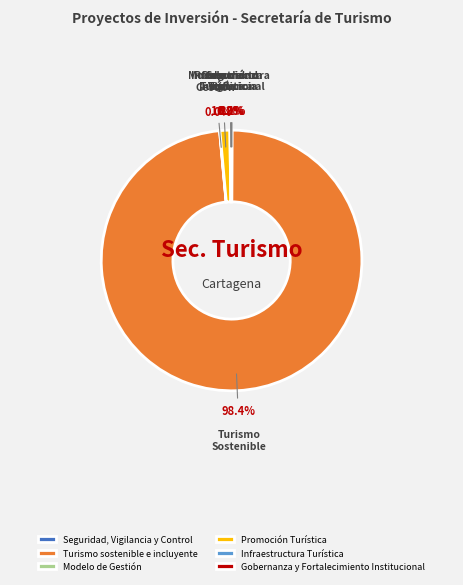

Which slice is the largest?

Turismo sostenible e incluyente